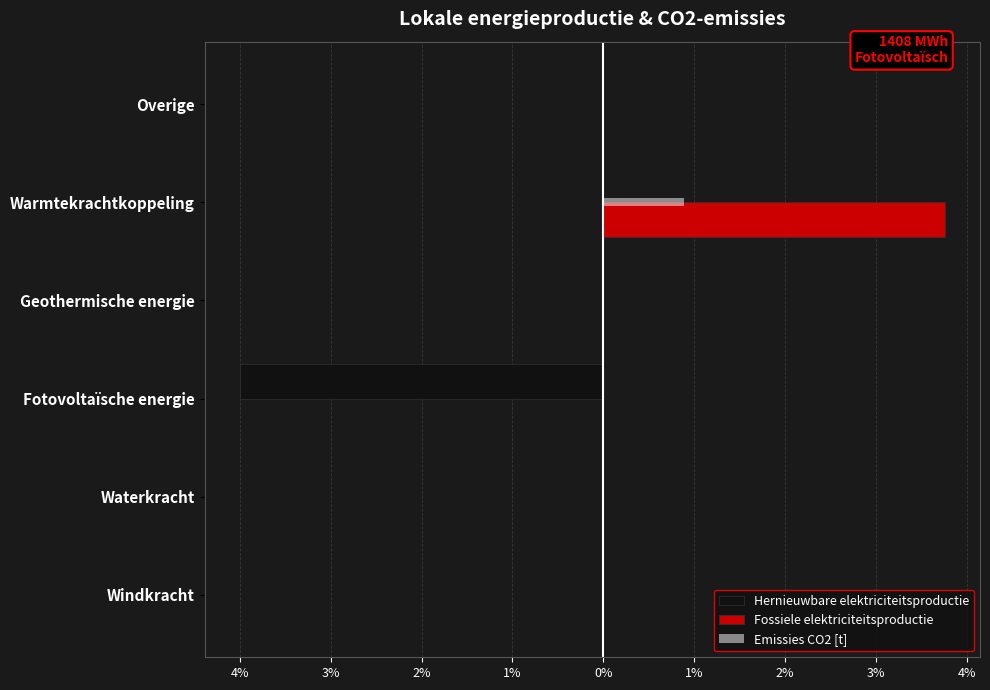

What are all the series names shown in the legend?

Hernieuwbare elektriciteitsproductie, Fossiele elektriciteitsproductie, Emissies CO2 [t]